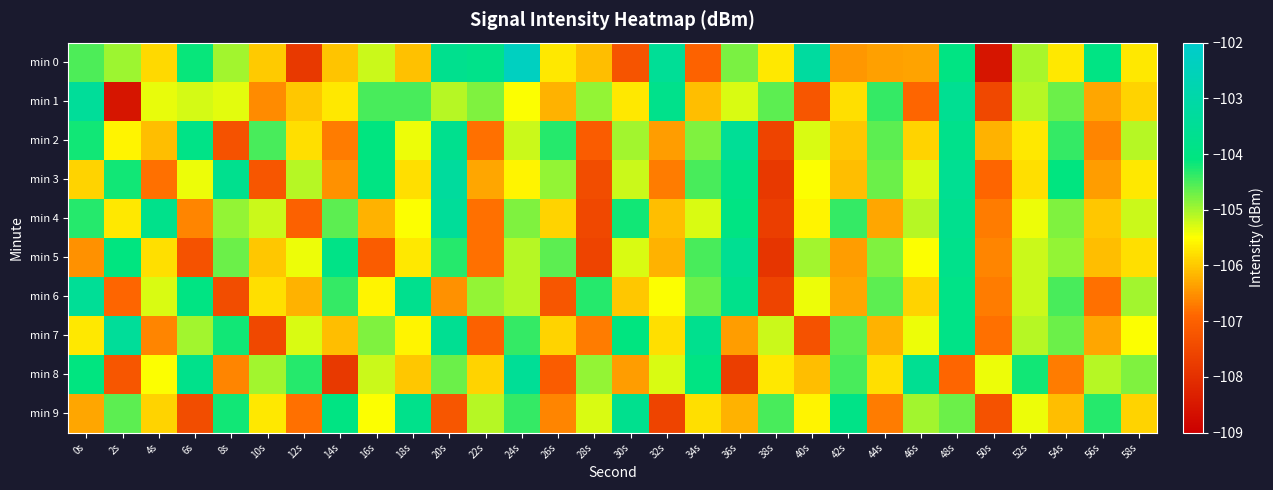

What is the total value across all series at 22s?

-1058.2